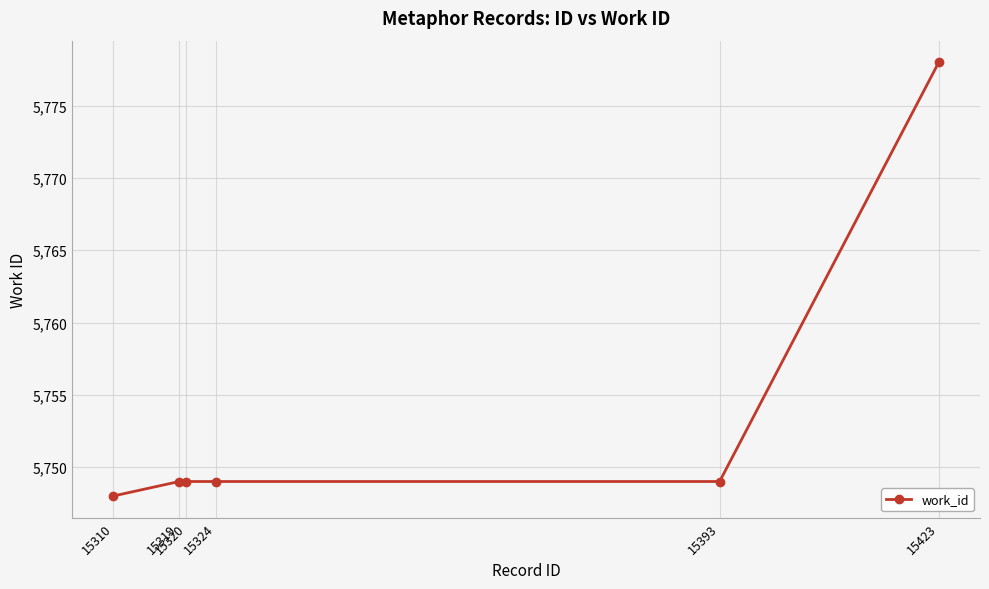

What is the average value?

5754